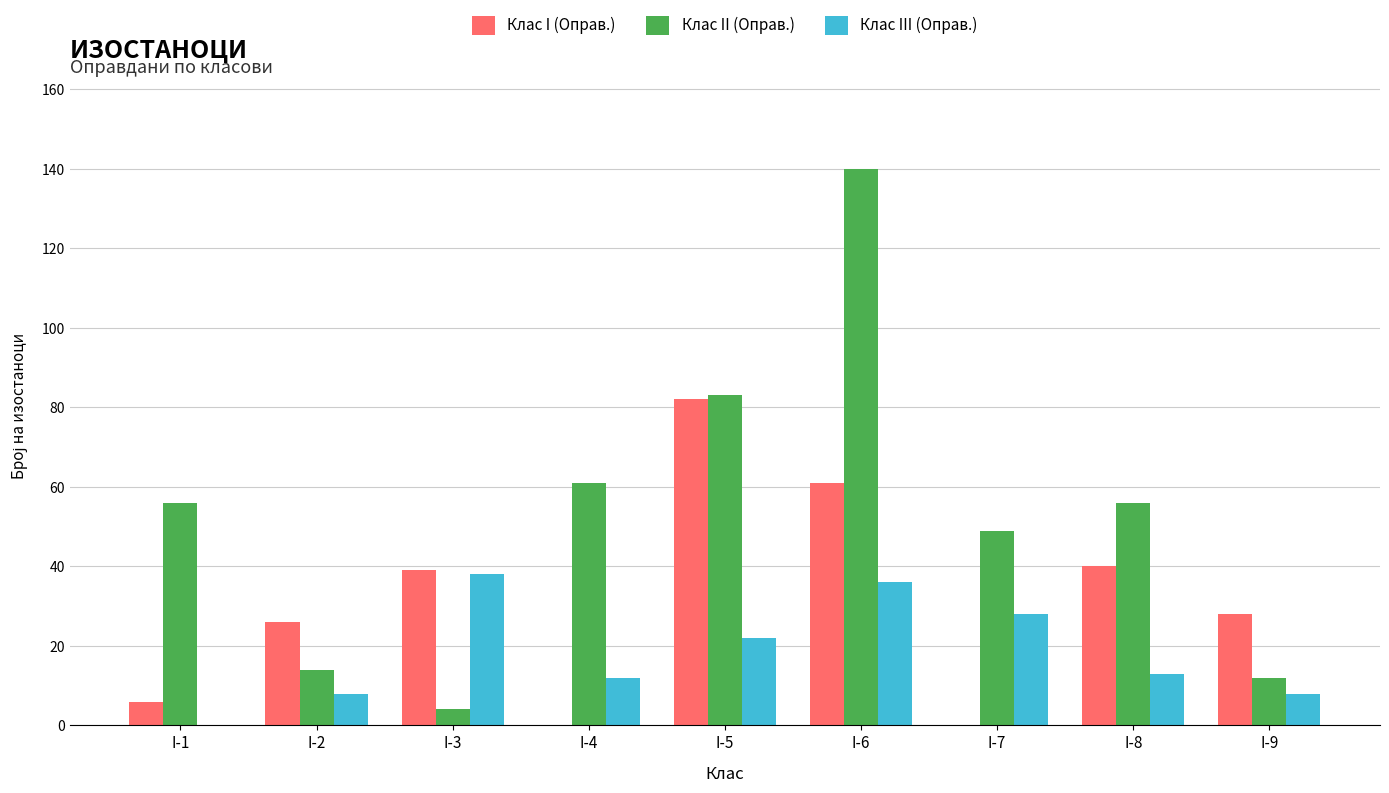

How many series are shown in this chart?

3